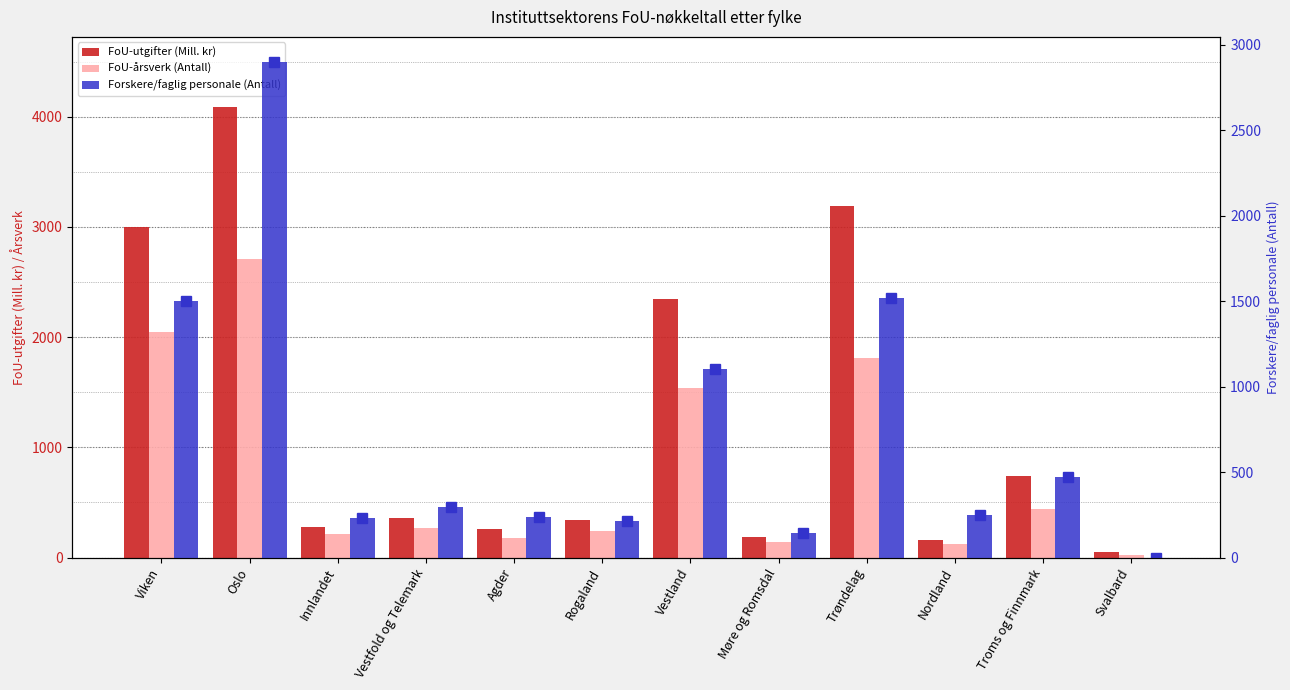

The Forskere/faglig personale (Antall) series shows 239.6 at Møre og Romsdal. True or false?

False